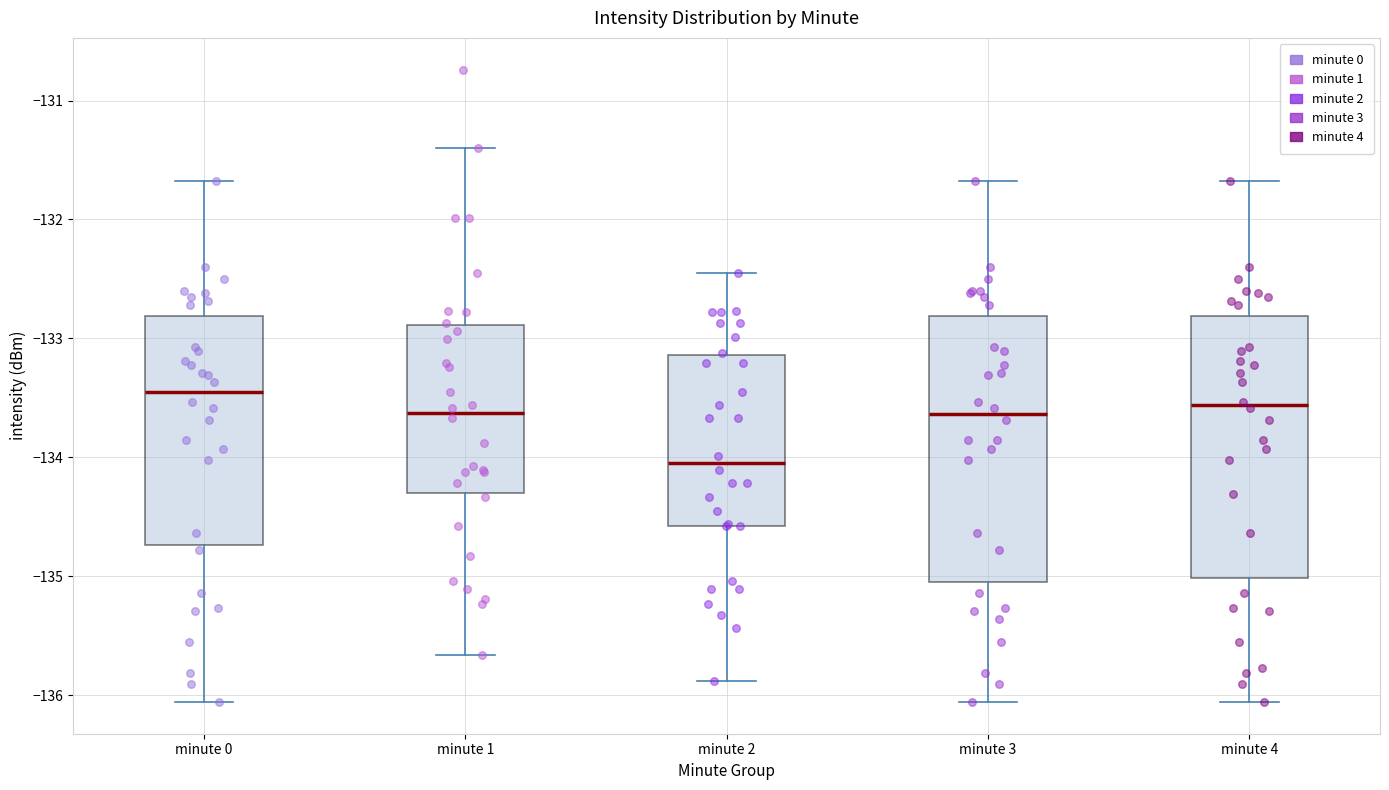

Reading left to right, read every box against the y-axis: the position of its median line, the range the box covers, and the ends of its whiskers. The values are not printed on the chart, so give them approximately, as read against the axis.

minute 0: median -133.4, box -134.7 to -132.8, whiskers -136.1 to -131.7
minute 1: median -133.6, box -134.3 to -132.9, whiskers -135.7 to -131.4
minute 2: median -134.0, box -134.6 to -133.1, whiskers -135.9 to -132.4
minute 3: median -133.6, box -135.1 to -132.8, whiskers -136.1 to -131.7
minute 4: median -133.6, box -135.0 to -132.8, whiskers -136.1 to -131.7